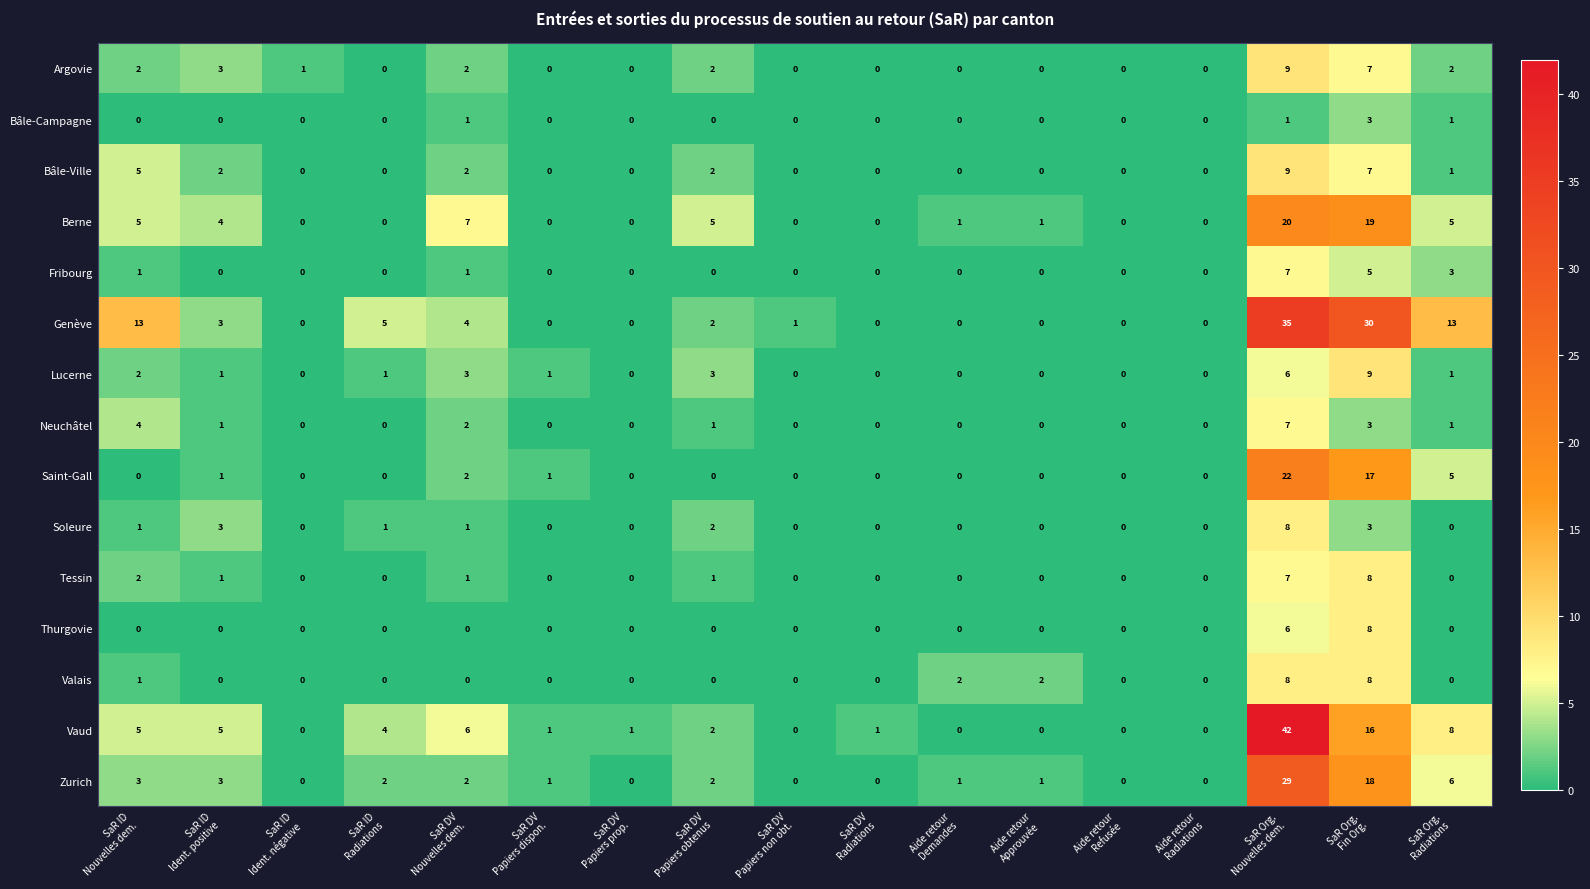

Which series has the widest spread of values?

Vaud